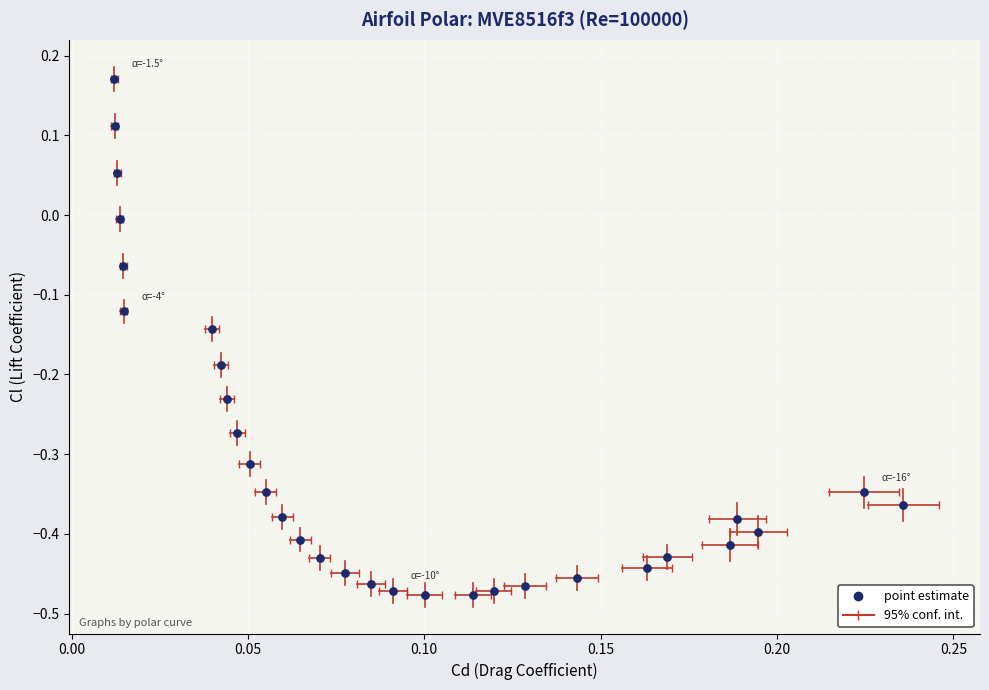

What is the range of Y values (max minus min)?

0.6